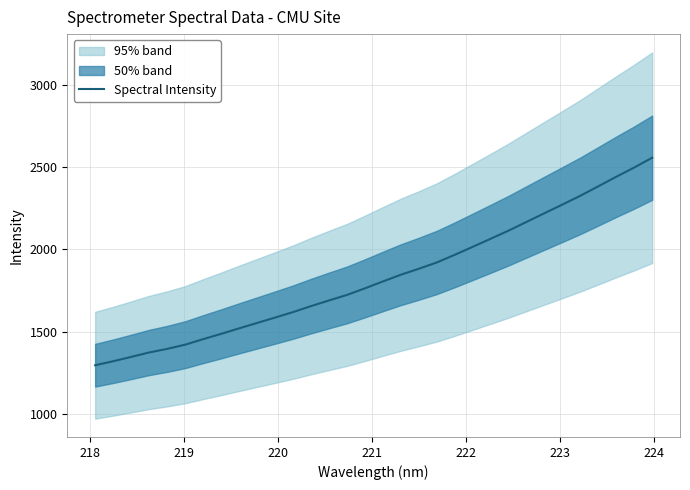

True or false: there are more than 0 points higher than both neighbors.

False